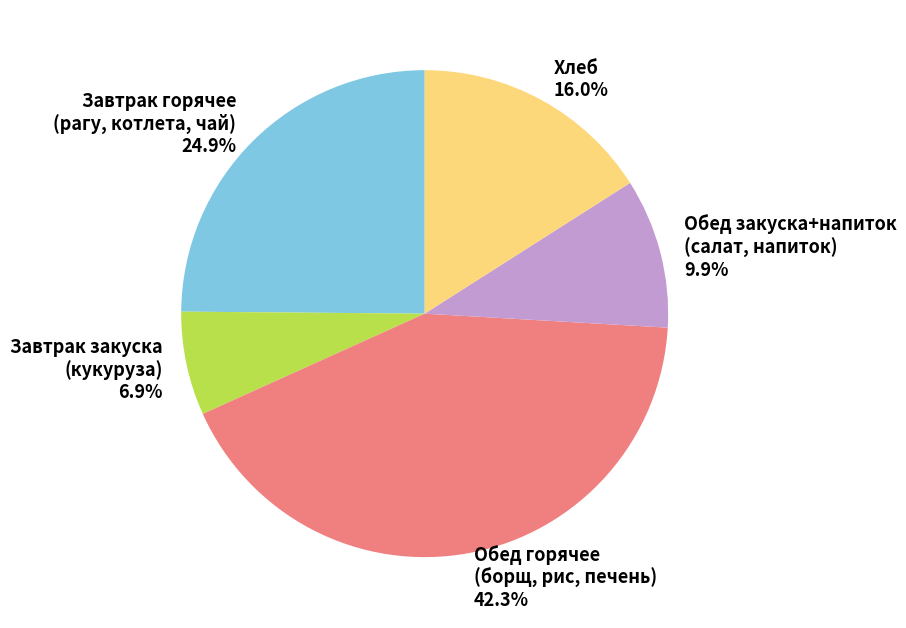

Does Обед закуска+напиток (салат, напиток) account for over 50% of the chart?

No